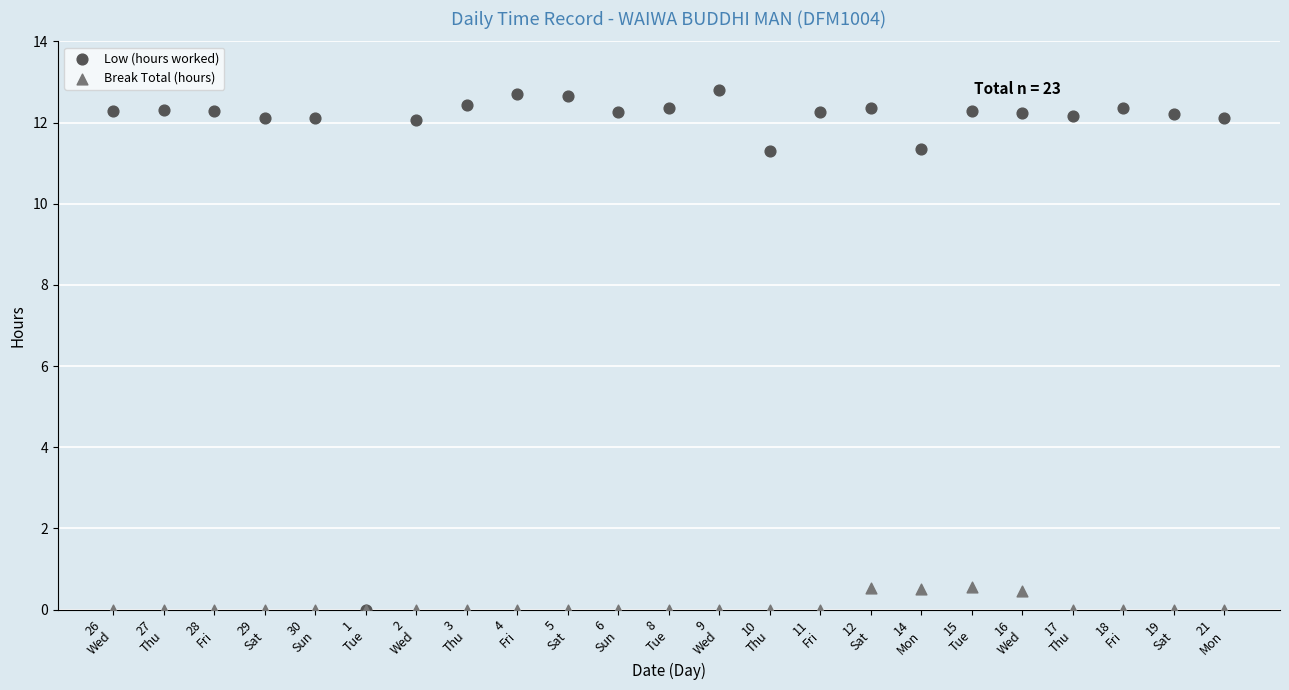

What are all the series names shown in the legend?

Low (hours worked), Break Total (hours)